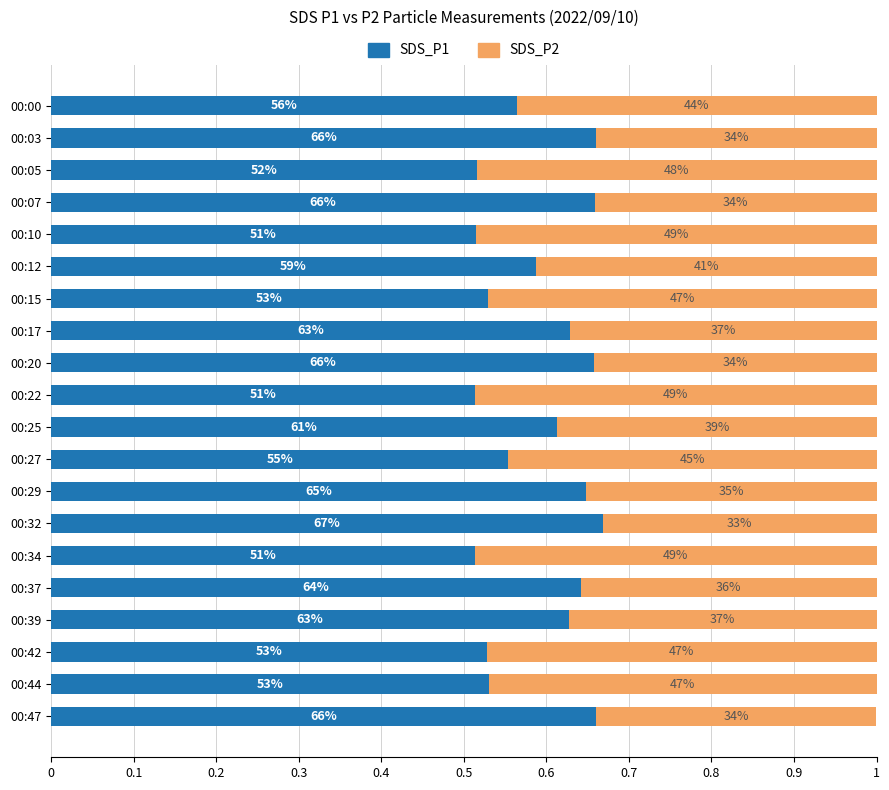

What are all the series names shown in the legend?

SDS_P1, SDS_P2